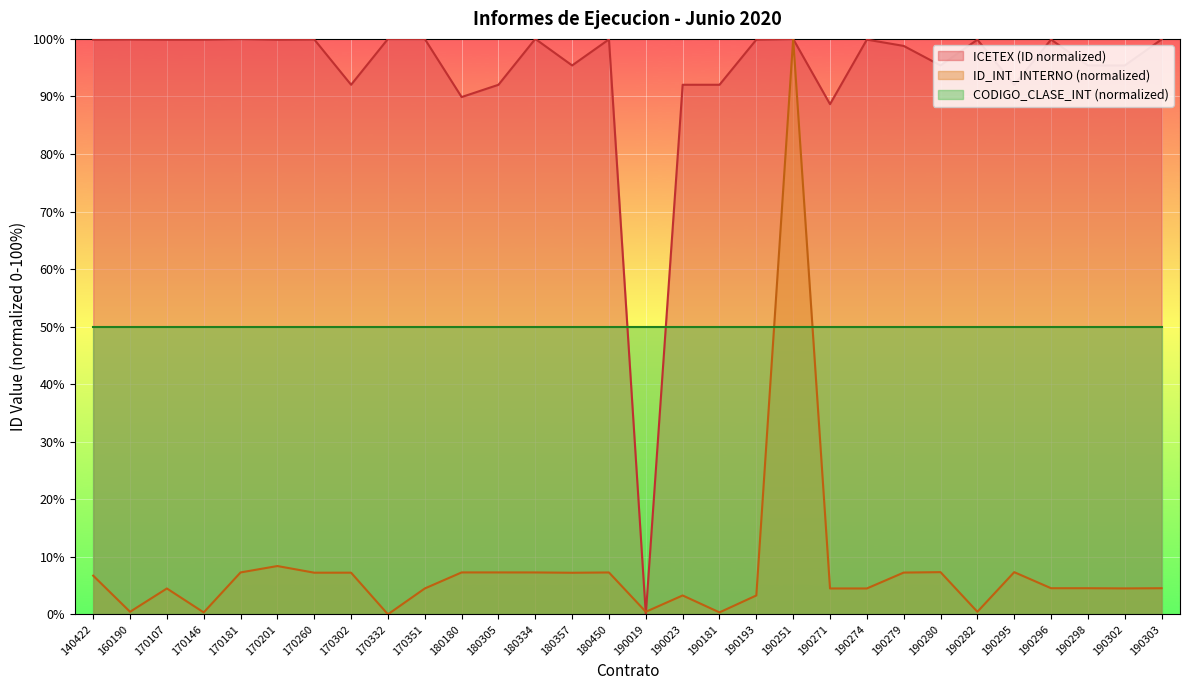

What is the difference between the maximum and minimum values in the ID_INT_INTERNO series?

100.0